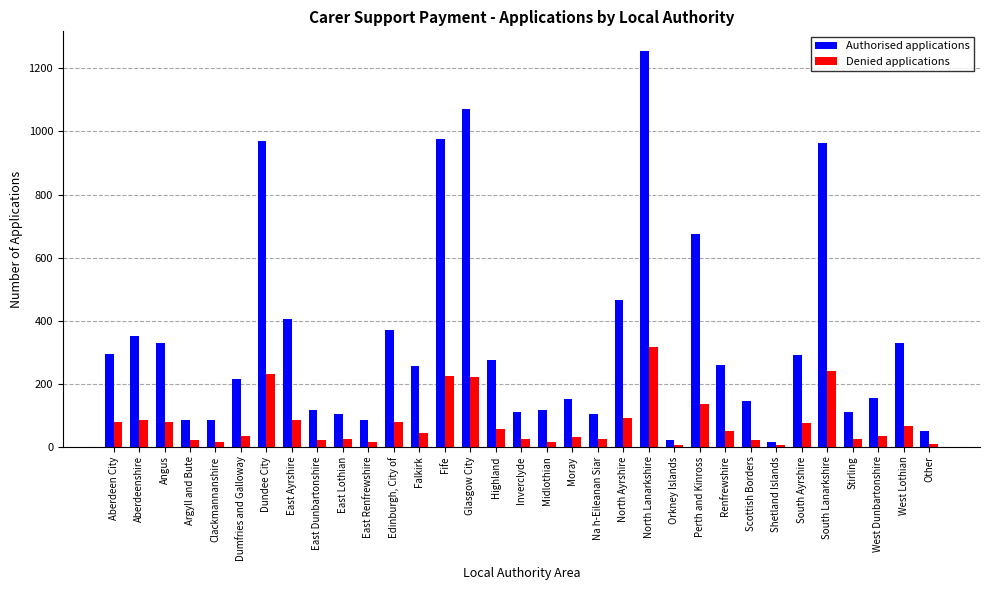

What is the label of the 11th bar from the right?

Orkney Islands